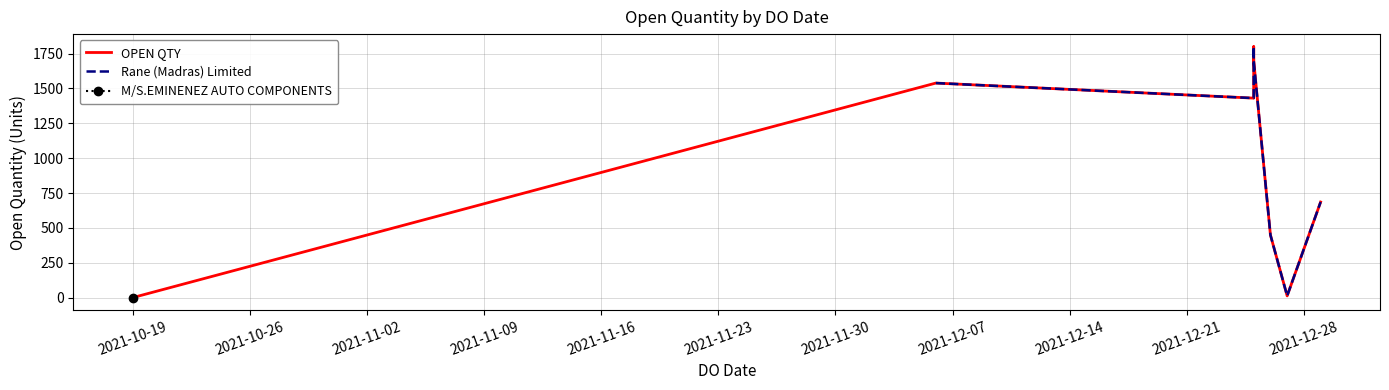

List the labels in order of value, largest first.

25/12/2021, 25/12/2021, 06/12/2021, 25/12/2021, 29/12/2021, 26/12/2021, 27/12/2021, 19/10/2021